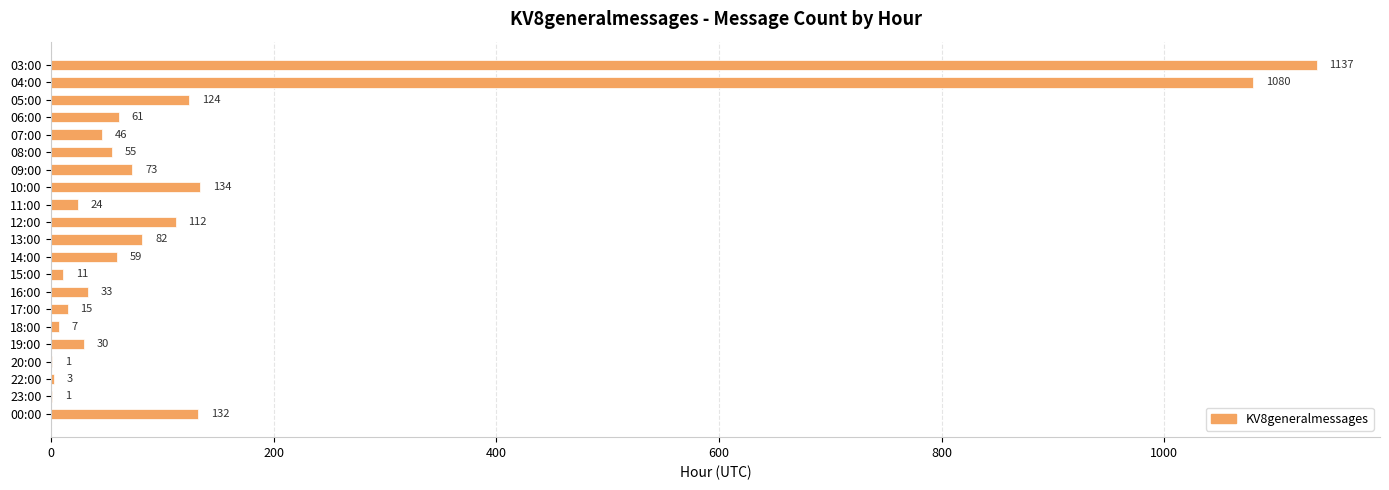

What is the approximate value at 07:00, to the nearest 10?

50